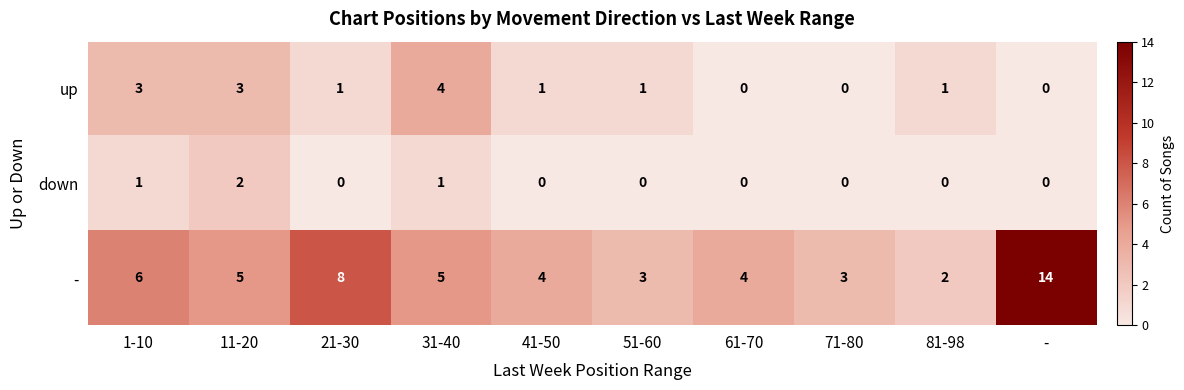

Which series has the largest total across all categories?

-